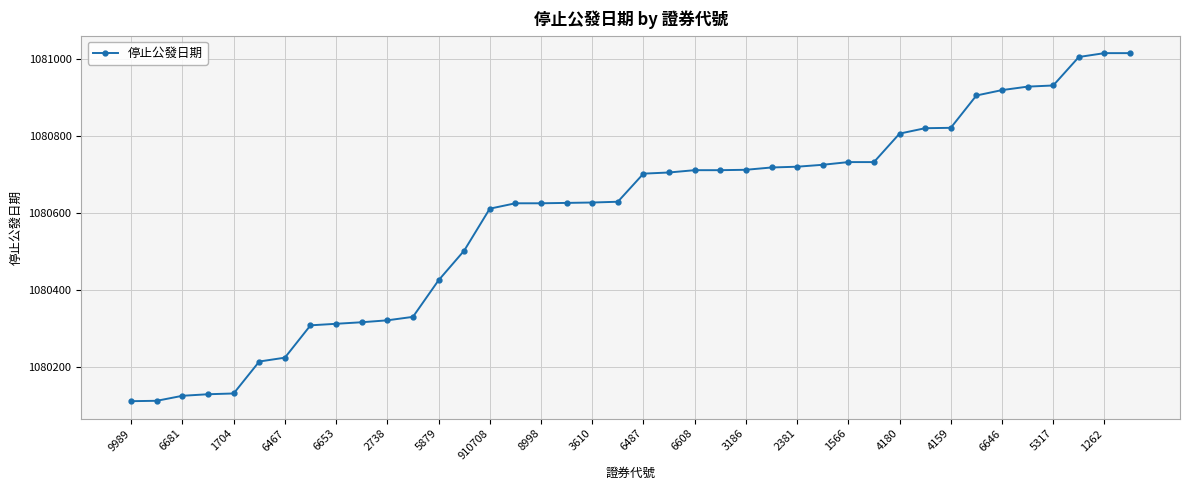

What is the difference between the maximum and minimum values?

904